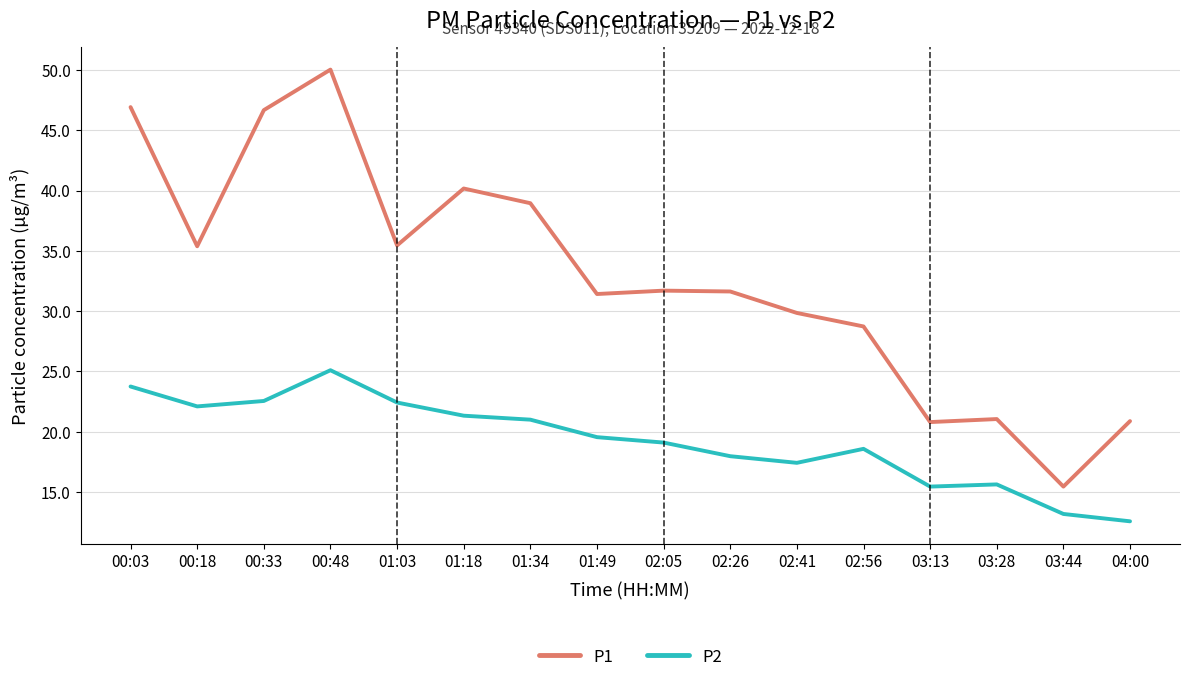

What position from the right is 00:18?

15